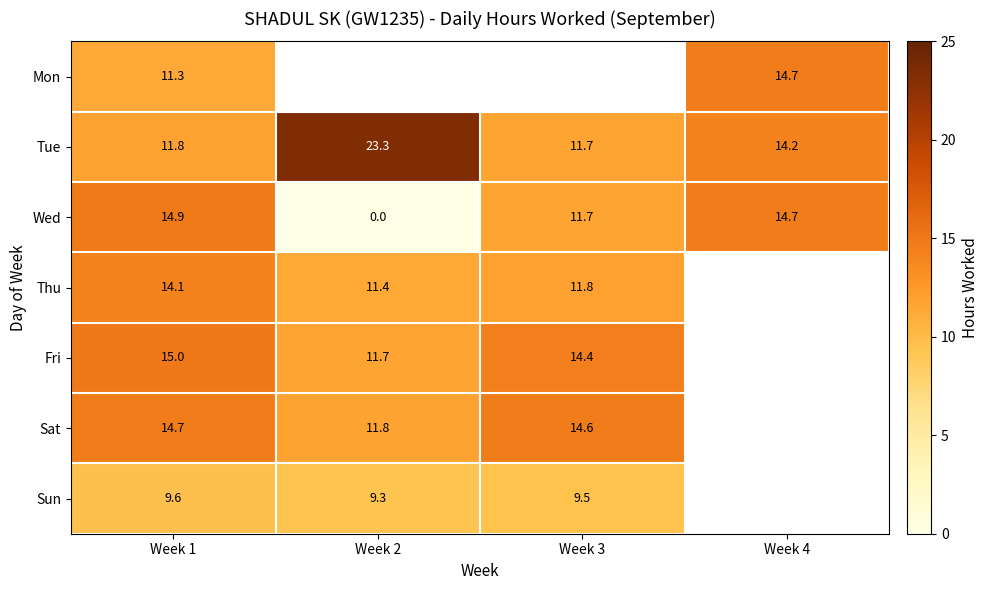

What is the difference between the maximum and minimum values in the Tue series?

11.6